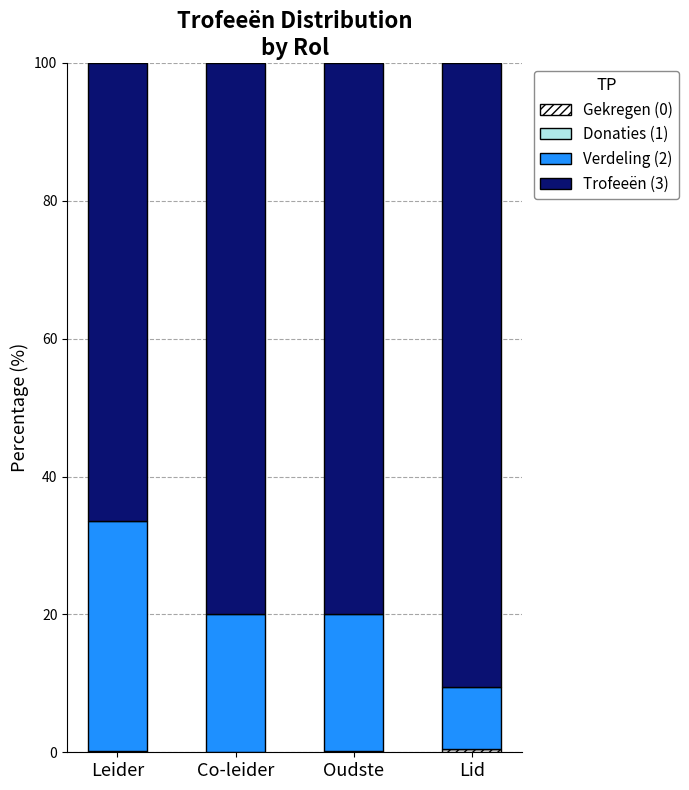

What is the average value of the Trofeeën (3) series?

79.2